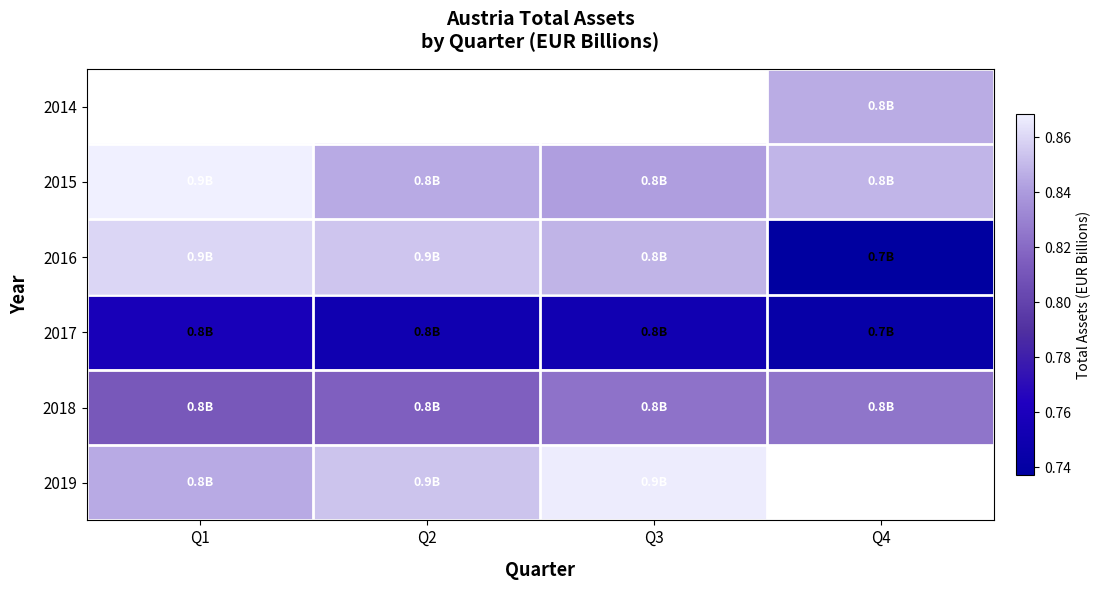

How many positive values does the 2014 series have?

1